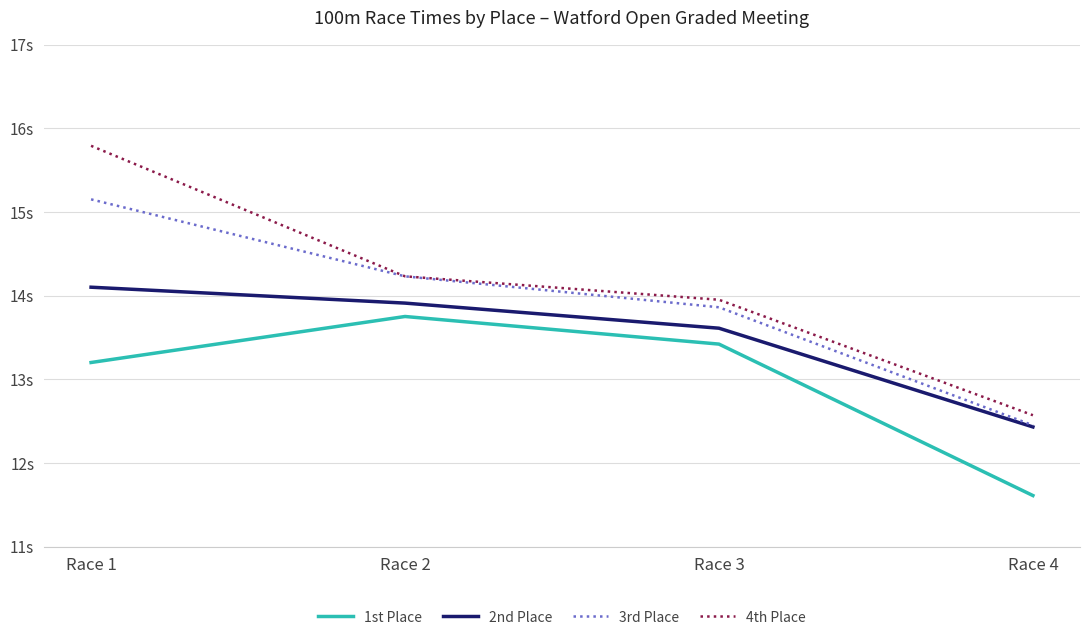

Where does the 2nd Place series first go above 13?

Race 1